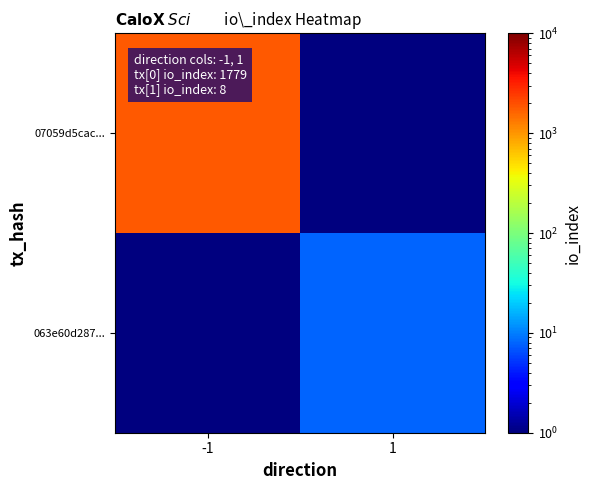

What is the spread (max minus min) of values at -1?

1778